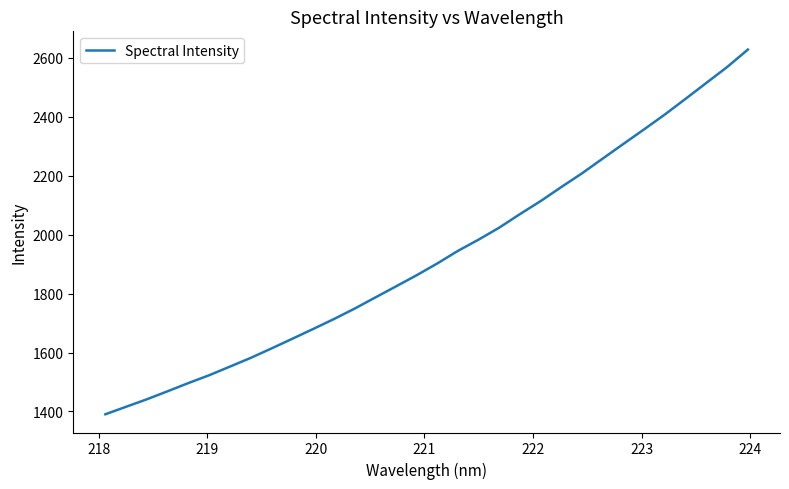

What is the greatest value displayed?

2627.9